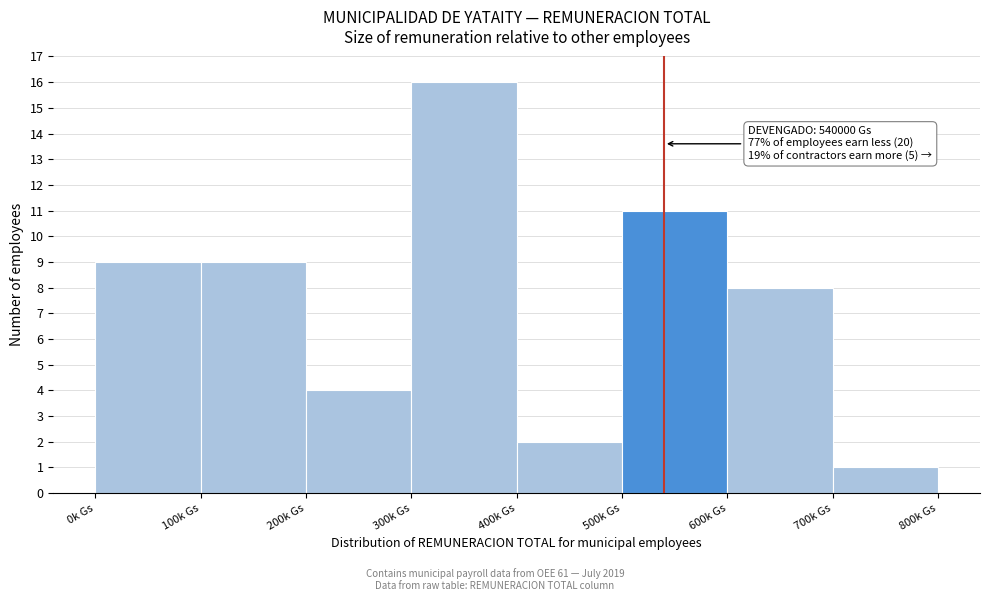

Reading right to left, list all the values displayed in this chart.

1	8	11	2	16	4	9	9